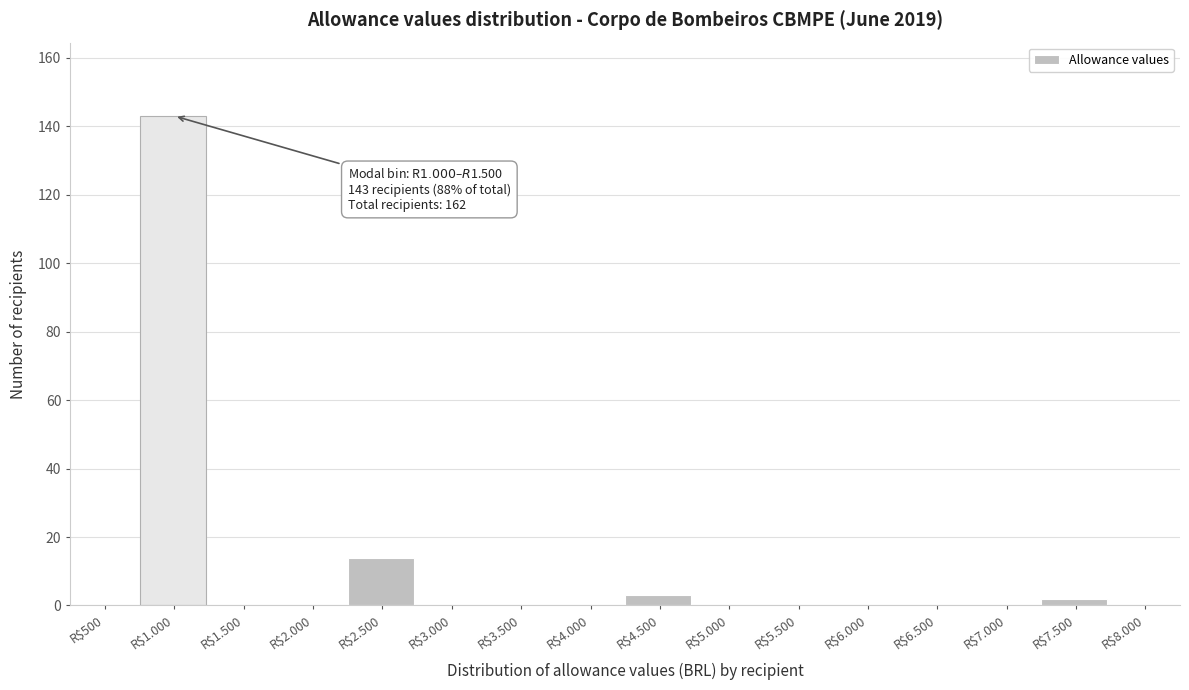

What is the sum of all values?

162